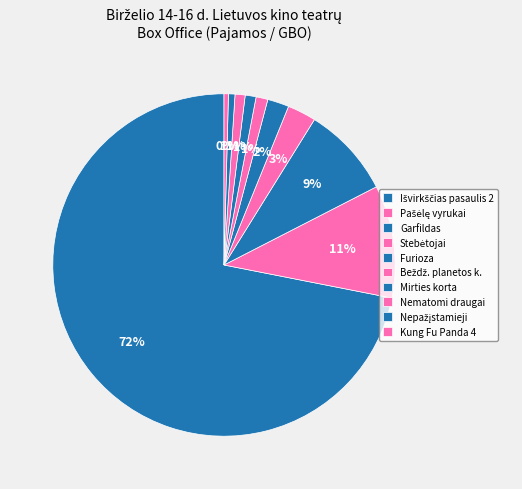

How many slices are in this pie chart?

10